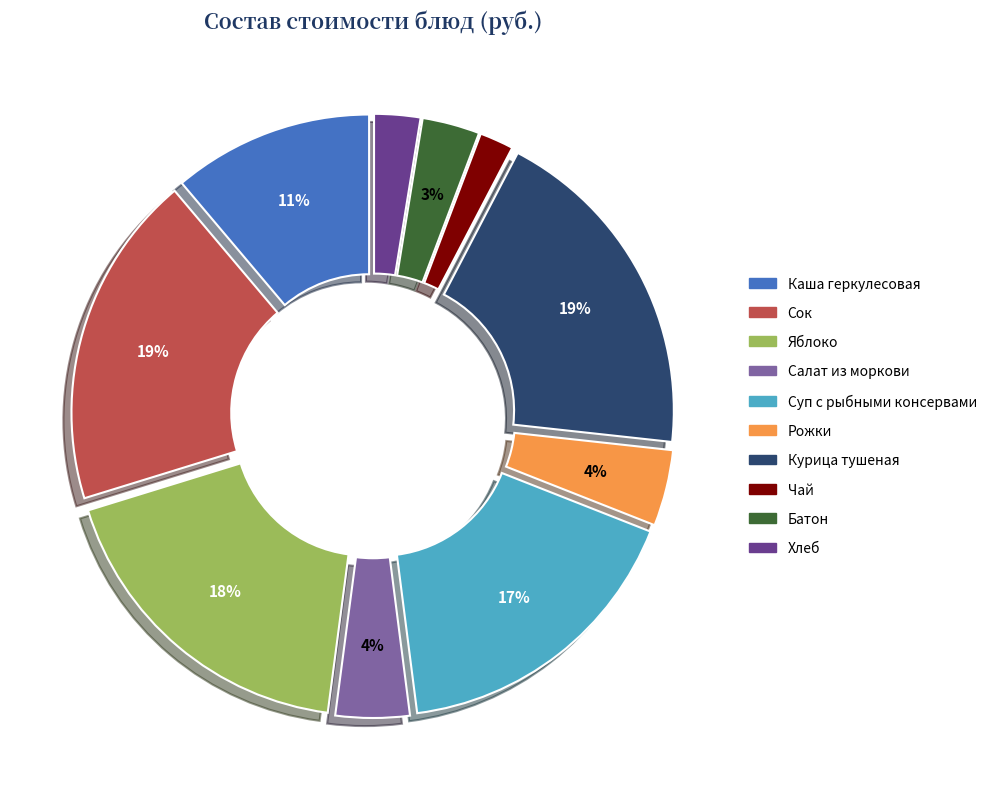

To the nearest percent, what portion does Сок represent?

19%